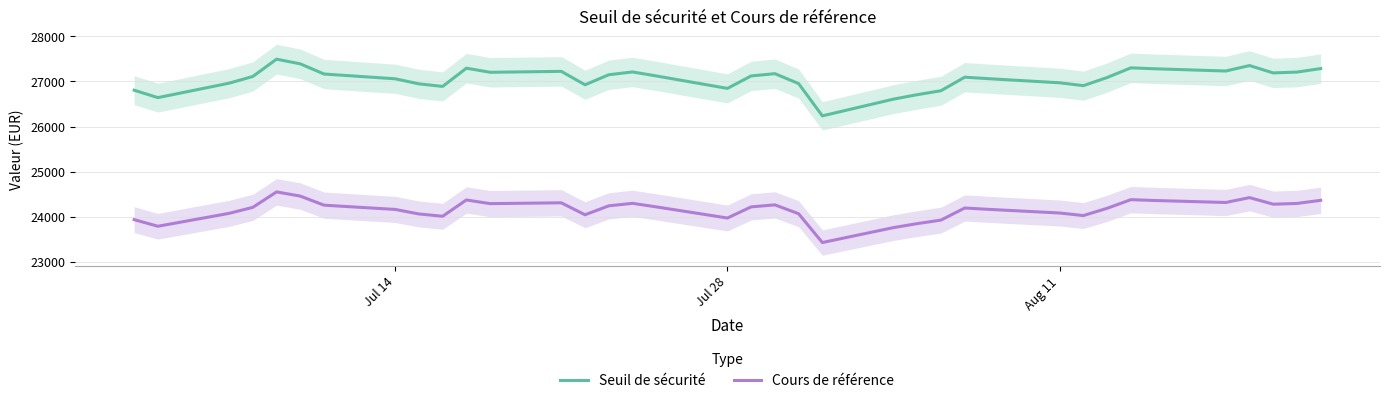

True or false: Seuil de sécurité and Cours de référence intersect in this chart.

False